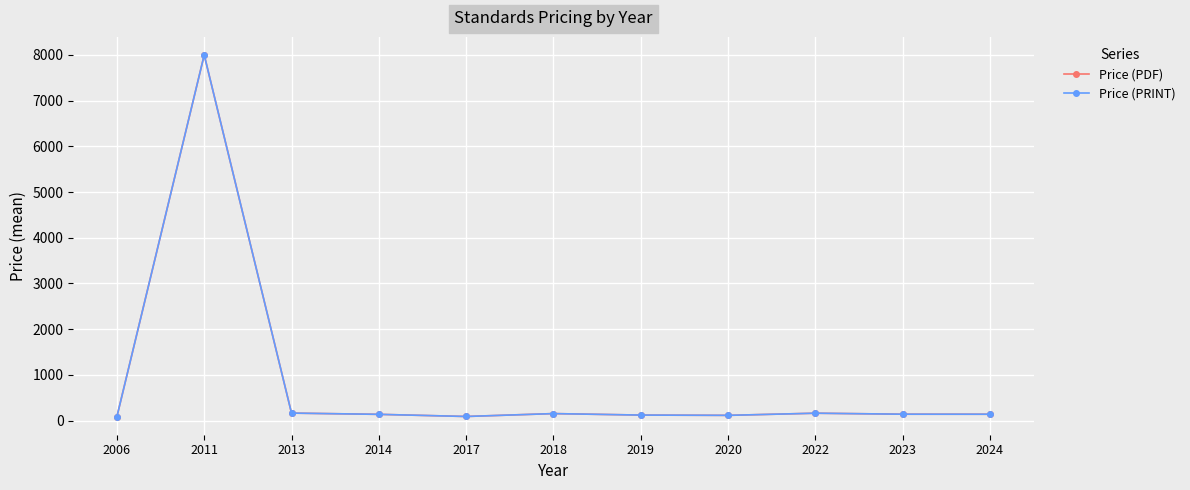

True or false: Price (PRINT) has more than 1 points higher than both neighbors.

True